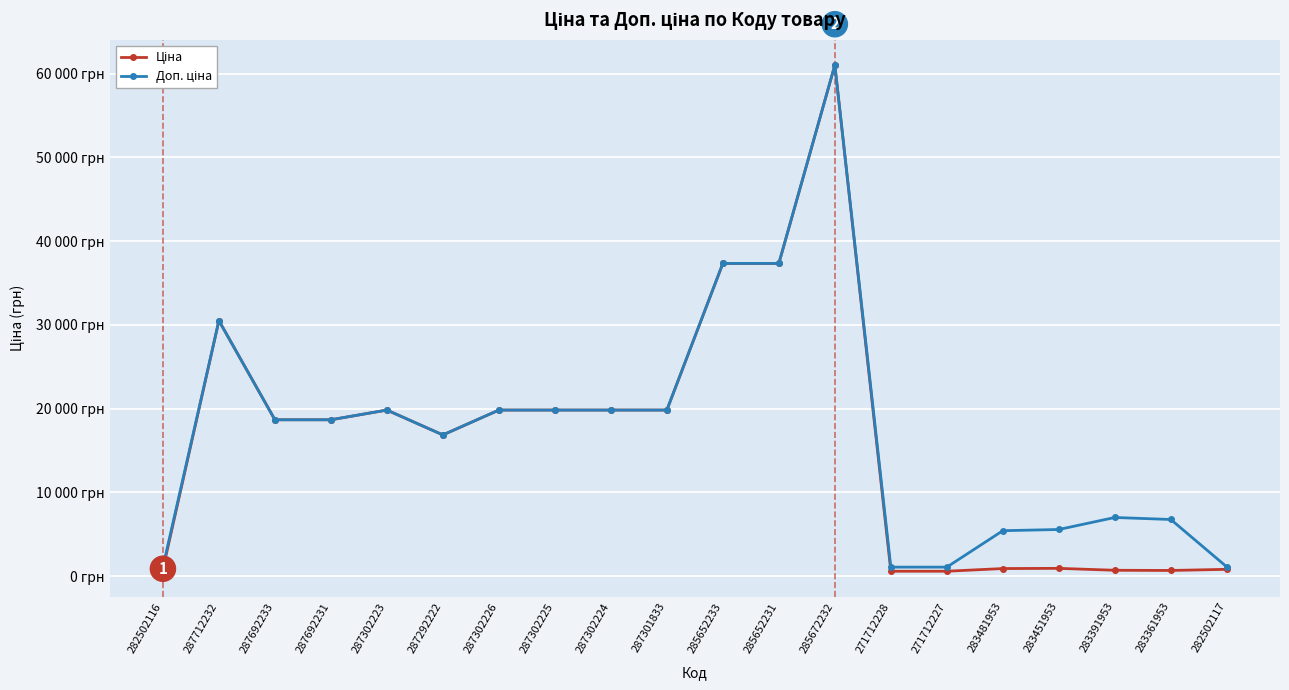

Is this an area chart (filled region under the line)?

No